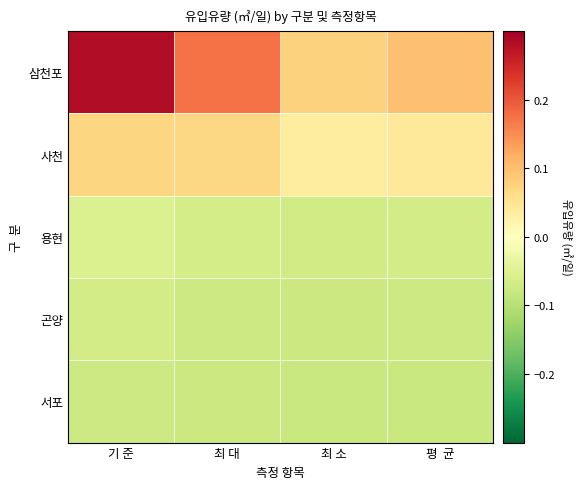

Reading right to left, transcribe all the data shown in this chart.

삼천포: 평  균=0.1	최 소=0.1	최 대=0.2	기 준=0.3
사천: 평  균=0.0	최 소=0.0	최 대=0.1	기 준=0.1
용현: 평  균=-0.1	최 소=-0.1	최 대=-0.1	기 준=-0.1
곤양: 평  균=-0.1	최 소=-0.1	최 대=-0.1	기 준=-0.1
서포: 평  균=-0.1	최 소=-0.1	최 대=-0.1	기 준=-0.1